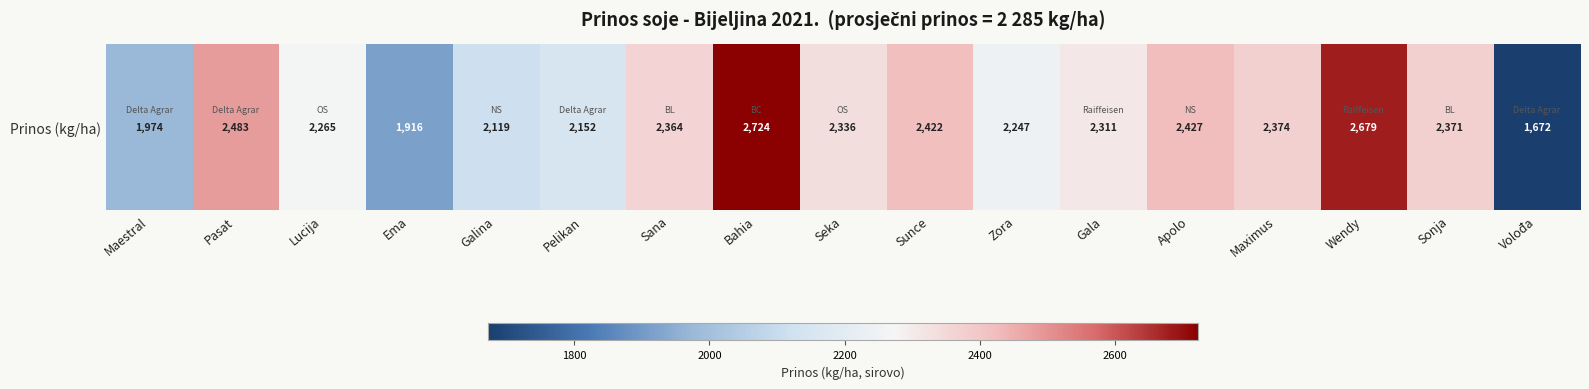

What is the sum of all values?

38836.7